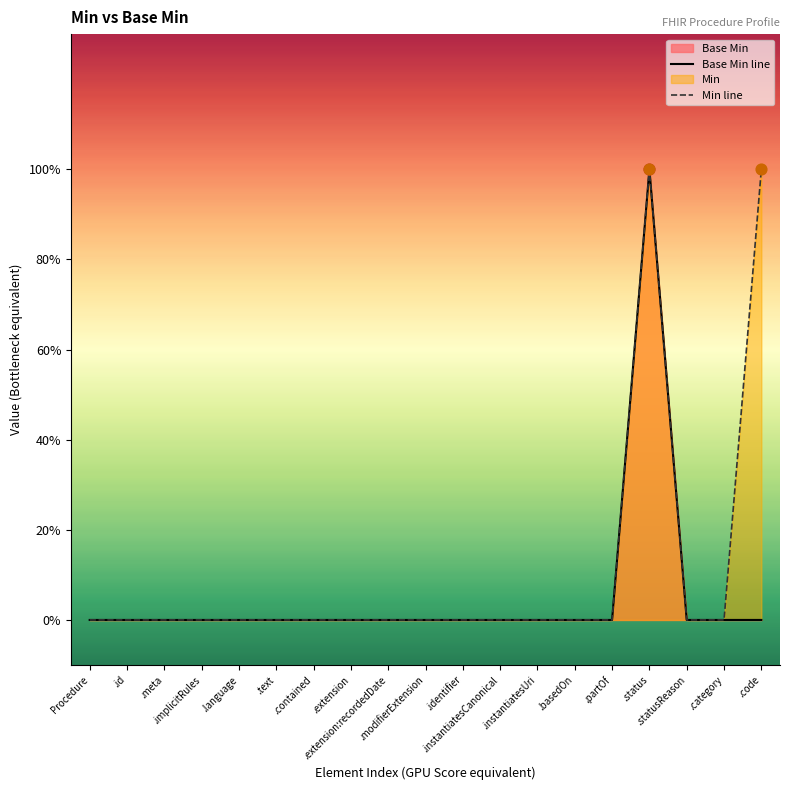

Is the value of Min line at .modifierExtension greater than the value of Base Min line at .identifier?

No